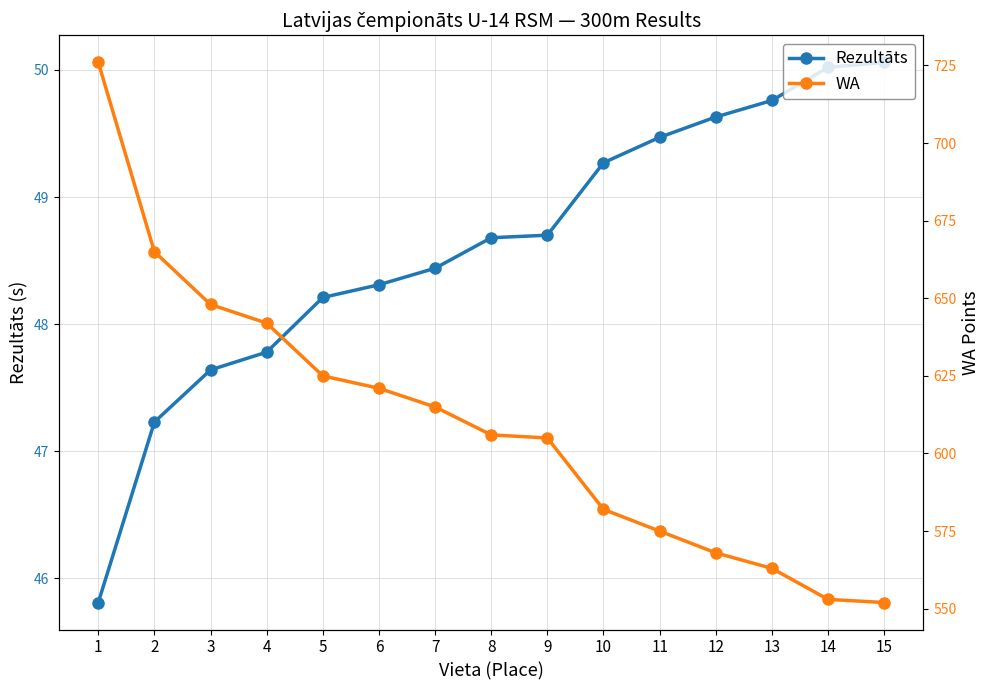

What is the spread (max minus min) of values at 7?

566.6